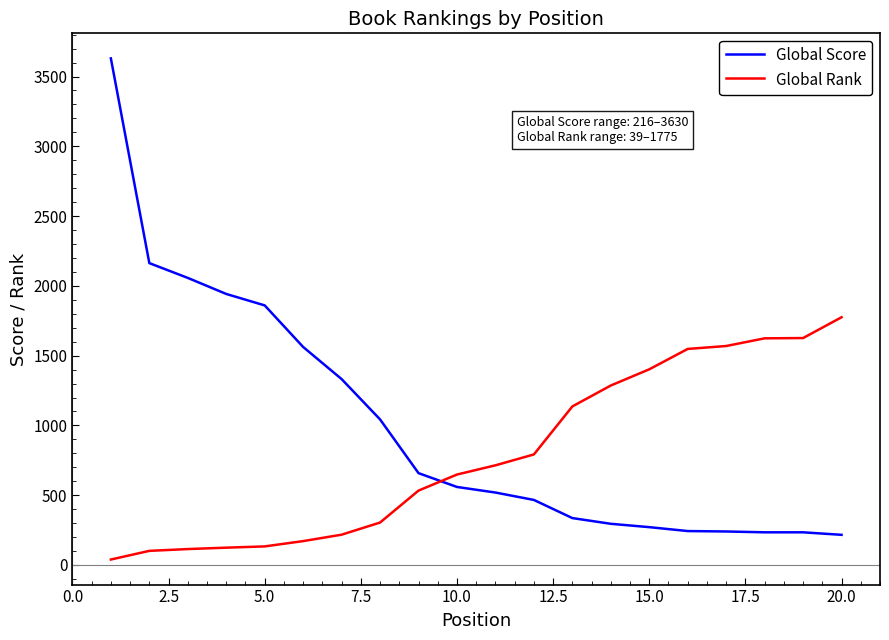

True or false: Global Score and Global Rank cross at least once.

True